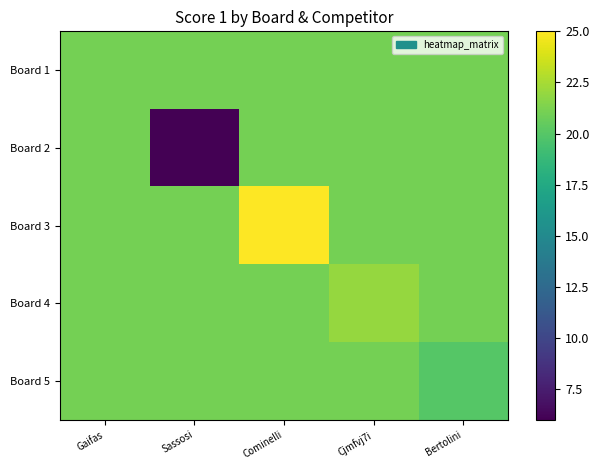

Which series has the widest spread of values?

Board 2